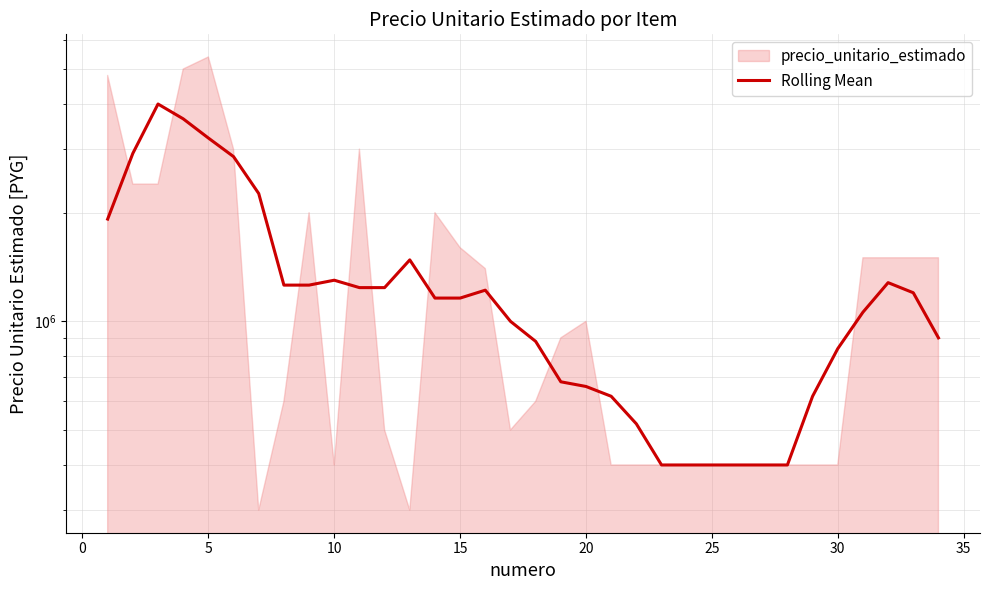

At which category does the data reach its first local peak?

5